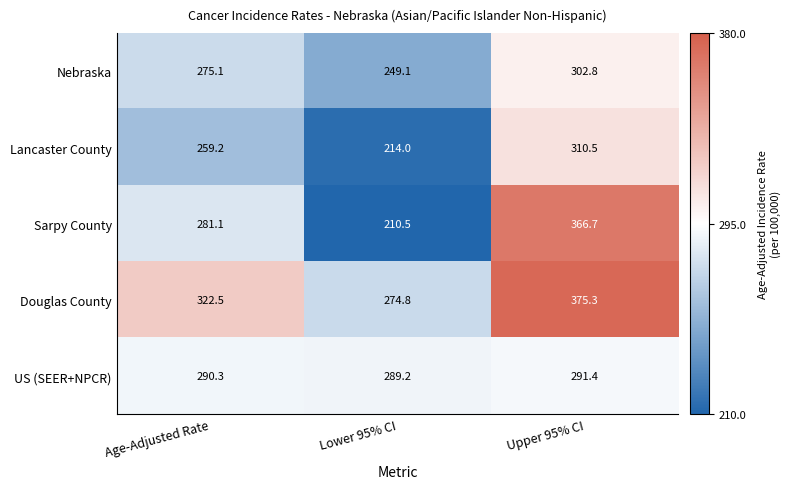

Reading left to right, extract all data points from this chart.

Nebraska: Age-Adjusted Rate=275.1	Lower 95% CI=249.1	Upper 95% CI=302.8
Lancaster County: Age-Adjusted Rate=259.2	Lower 95% CI=214.0	Upper 95% CI=310.5
Sarpy County: Age-Adjusted Rate=281.1	Lower 95% CI=210.5	Upper 95% CI=366.7
Douglas County: Age-Adjusted Rate=322.5	Lower 95% CI=274.8	Upper 95% CI=375.3
US (SEER+NPCR): Age-Adjusted Rate=290.3	Lower 95% CI=289.2	Upper 95% CI=291.4